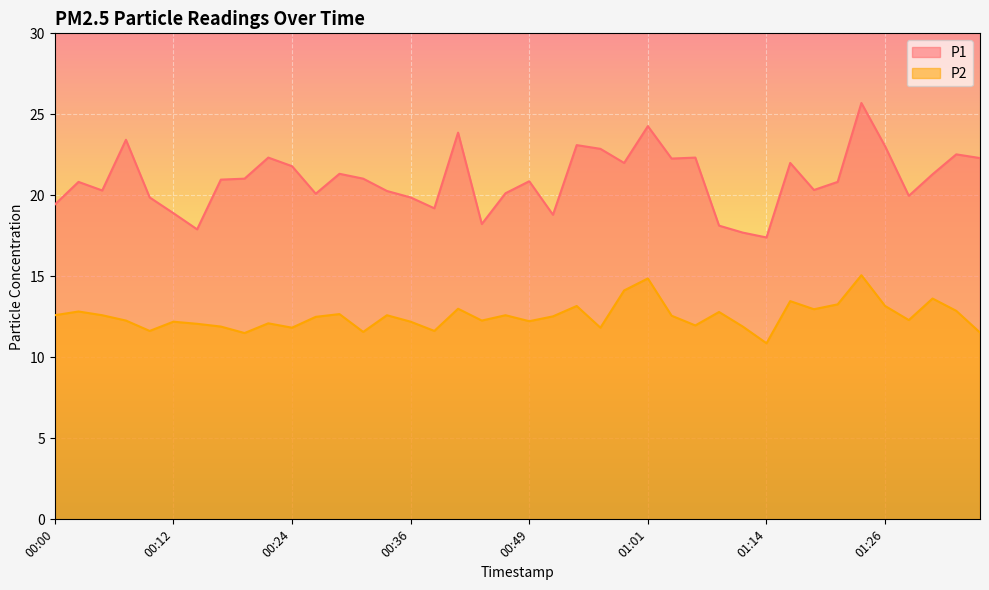

Rank the series at 00:27 from lowest to highest value.

P2, P1